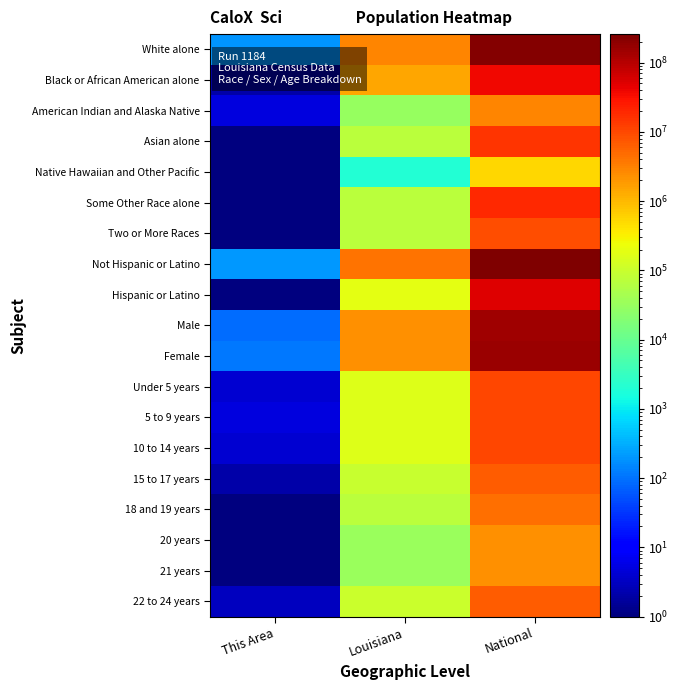

How many categories are shown in the chart?

3